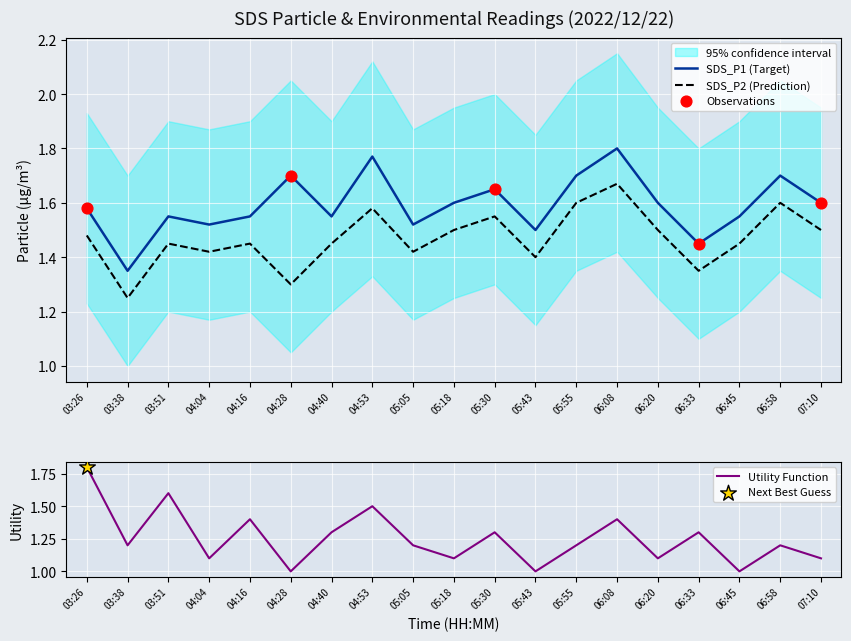

Which series has the largest total across all categories?

SDS_P1